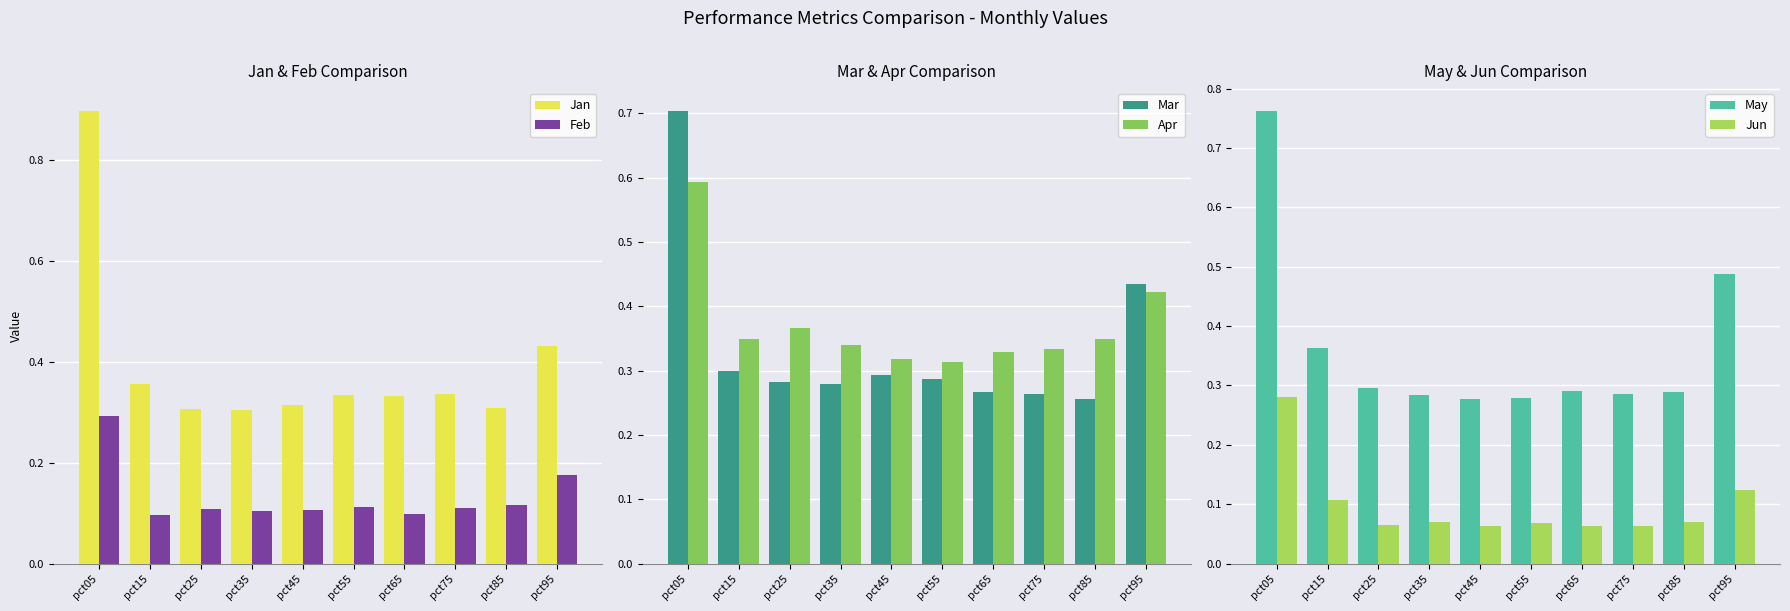

The Apr series shows 0.4 at pct25. True or false?

True